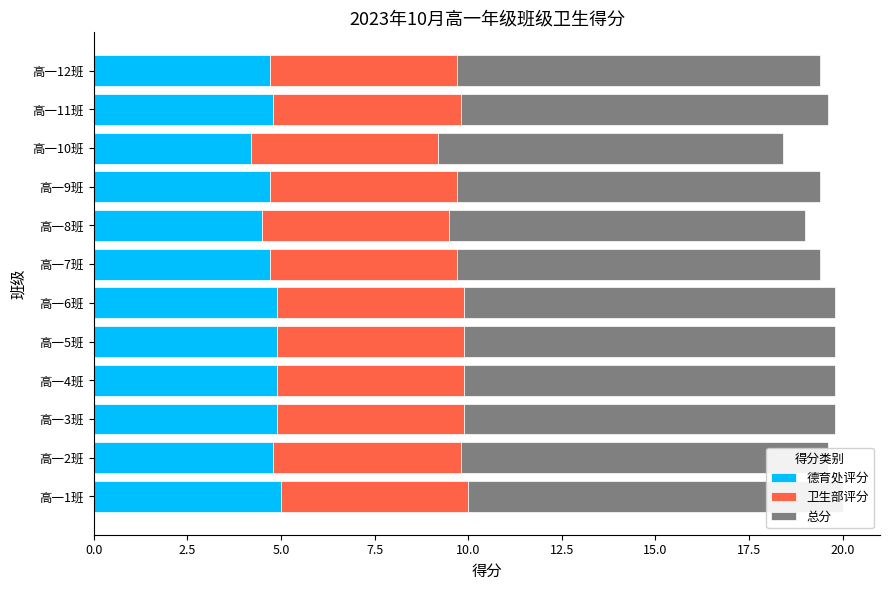

How many groups of bars are there?

12